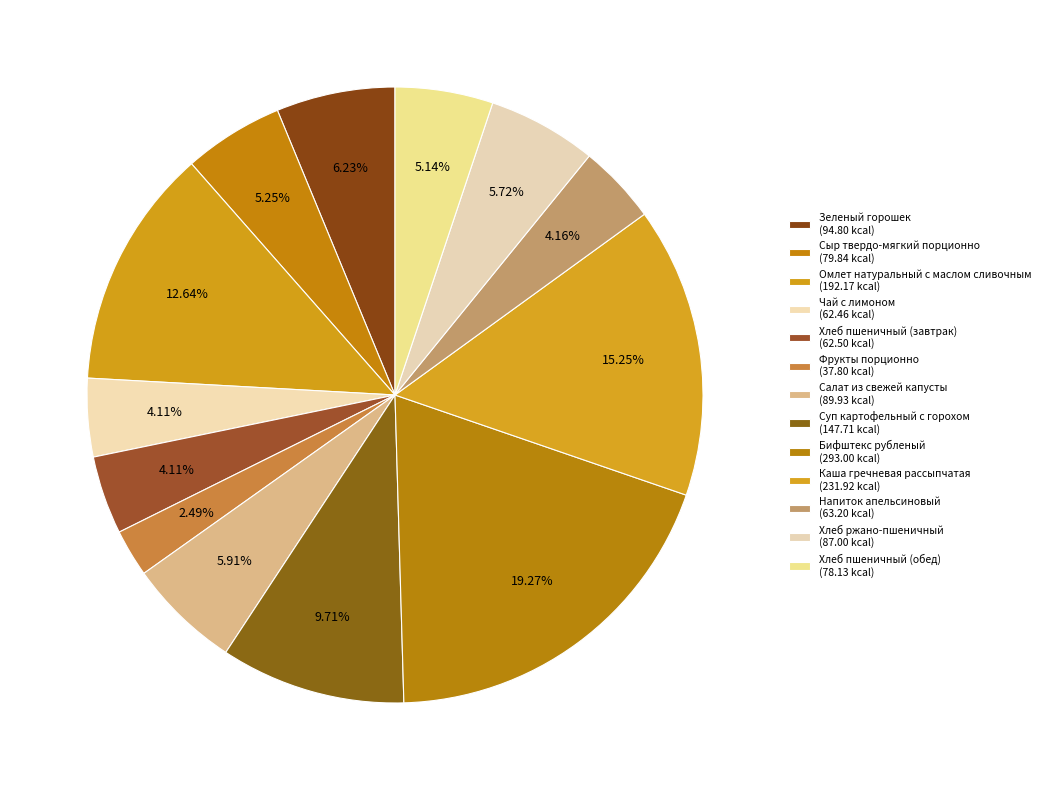

Does Омлет натуральный с маслом сливочным account for over 50% of the chart?

No